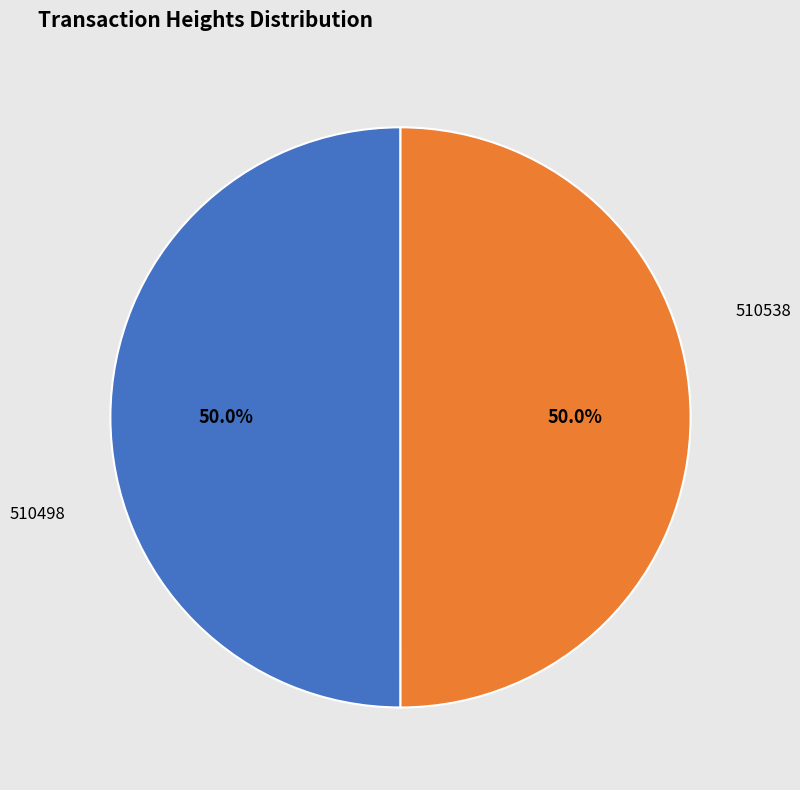

Which category has the smallest portion of the pie?

510498